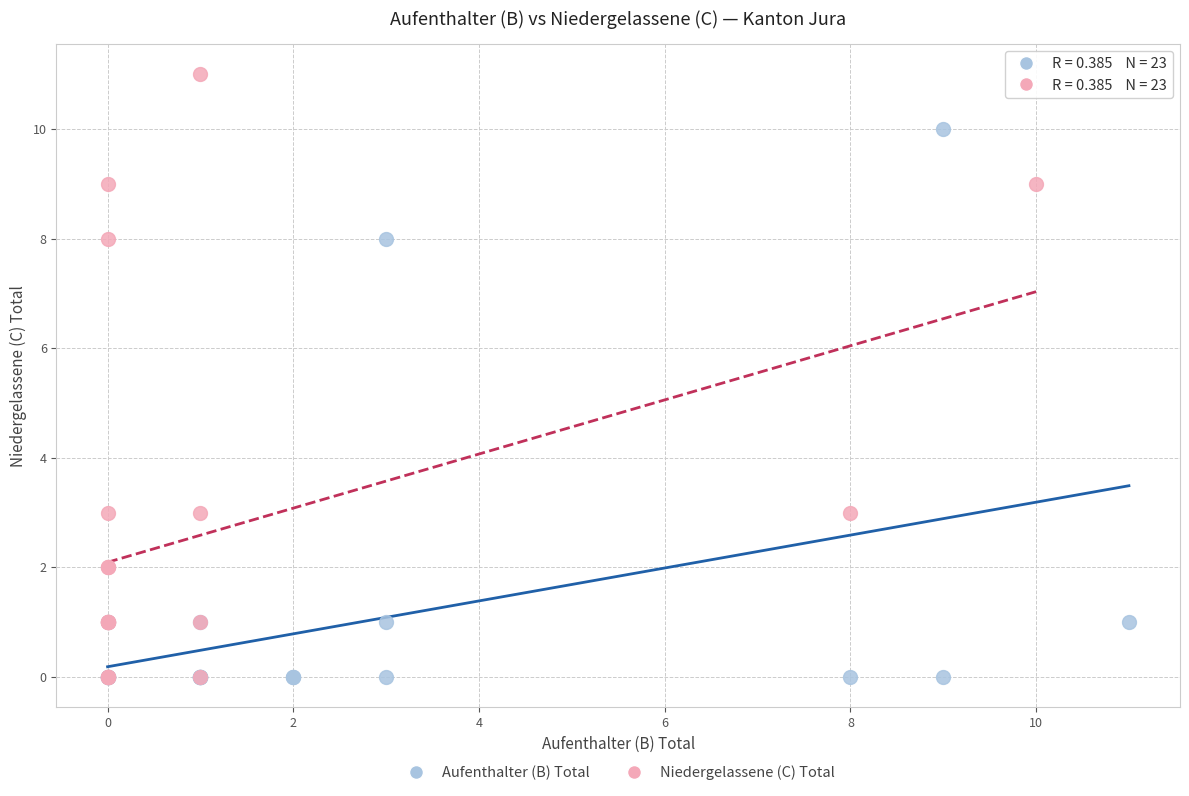

Which series has the largest Y range (max minus min)?

Niedergelassene (C) Total